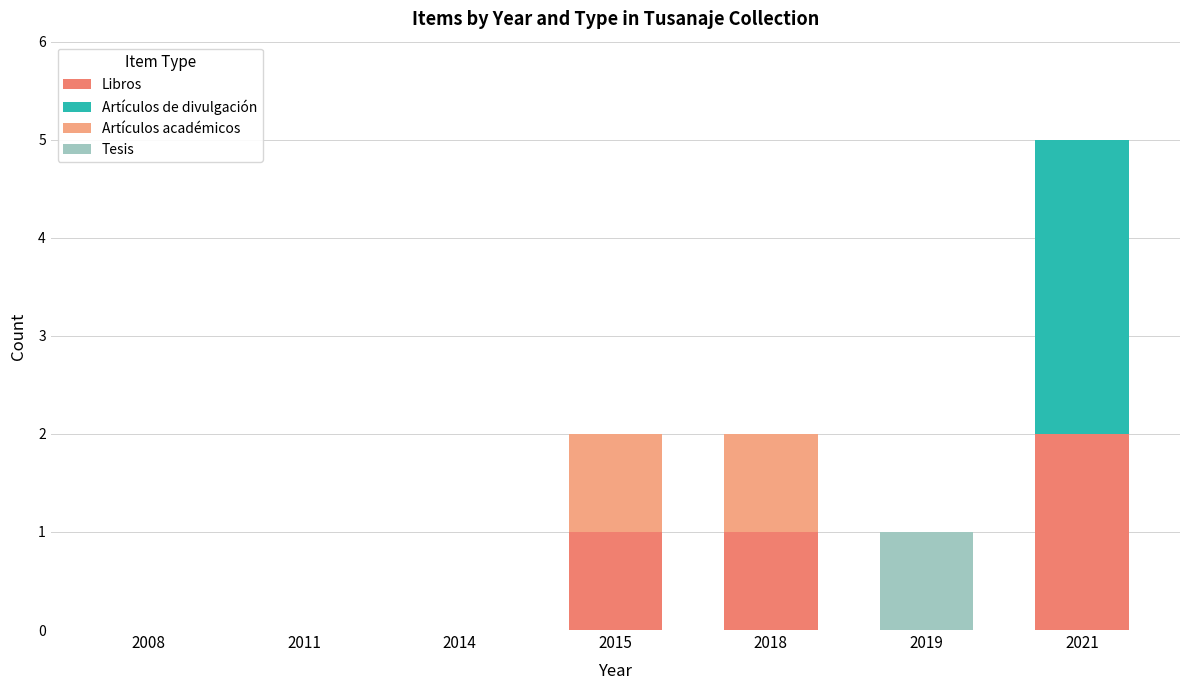

Which category has the highest value in the Libros series?

2021